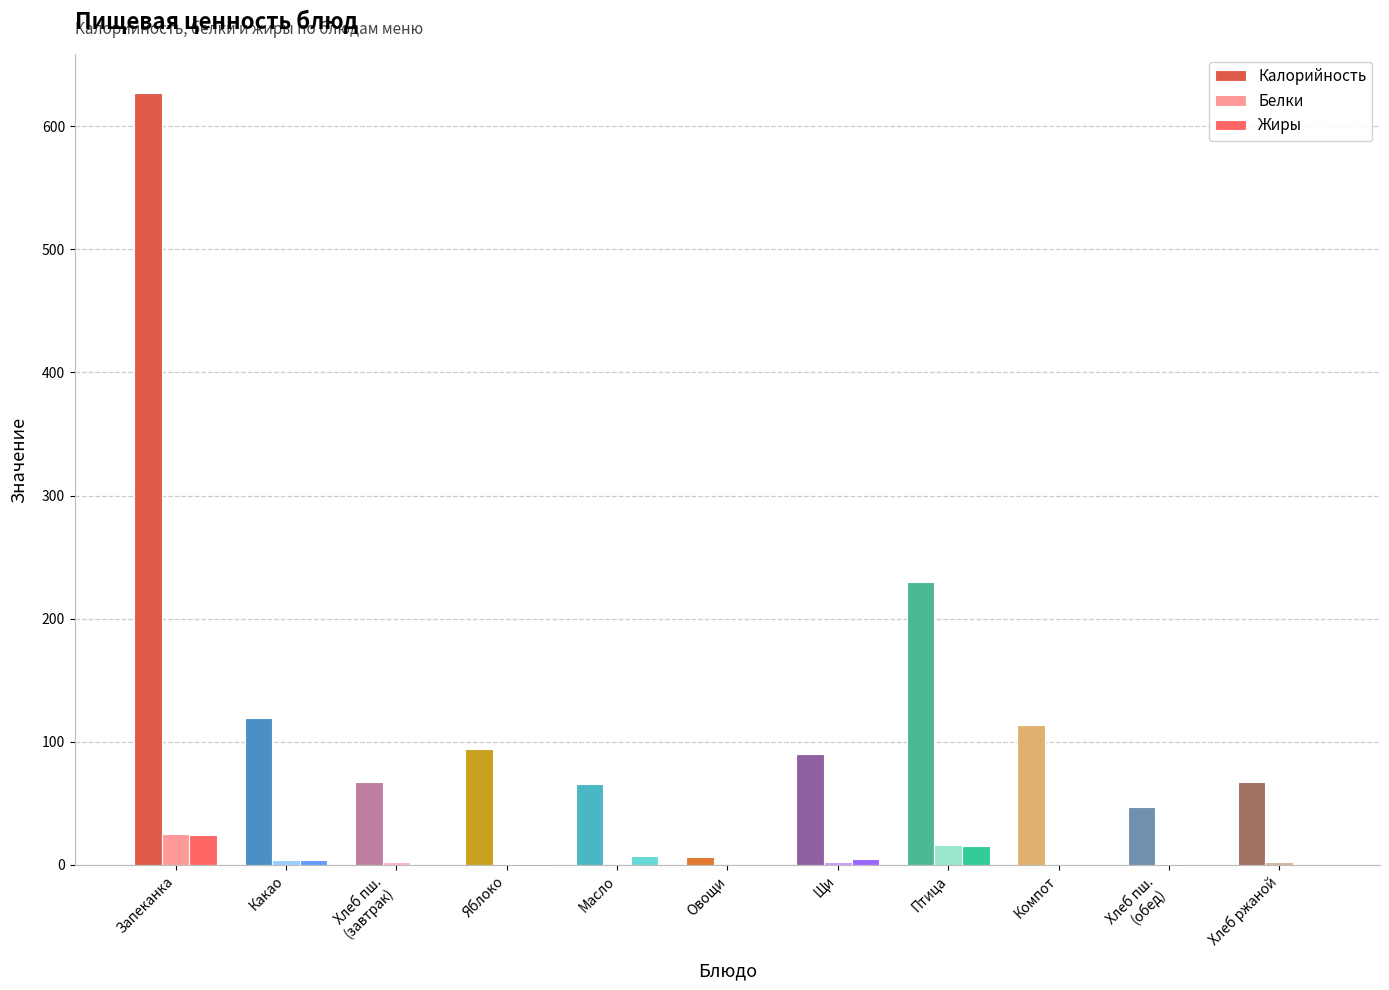

What is the difference between the maximum and minimum values in the Жиры series?

24.0